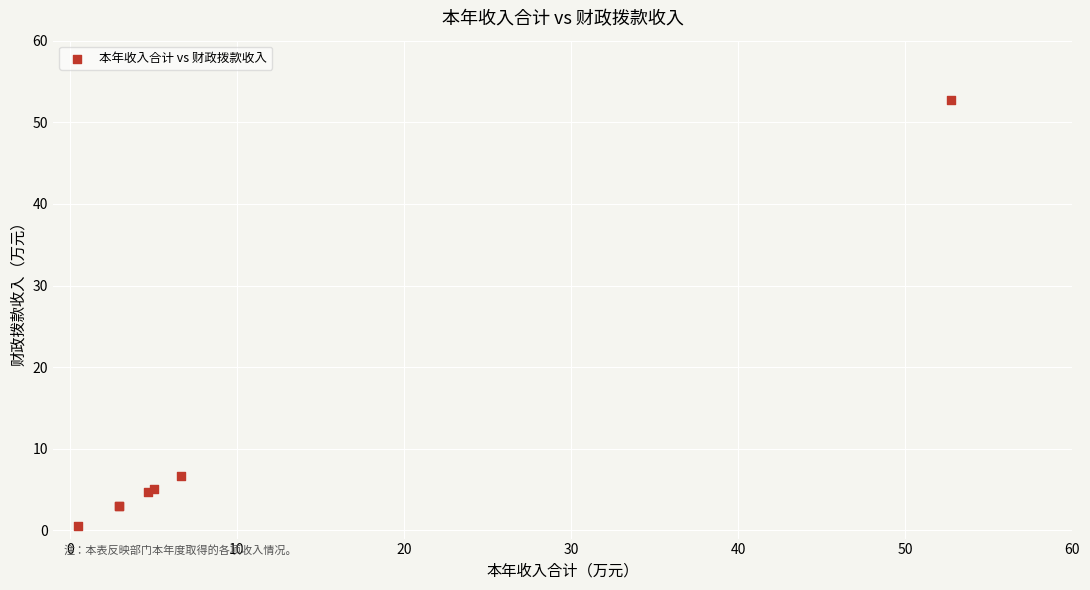

What Y value in the scatter plot is closest to 26?

6.7